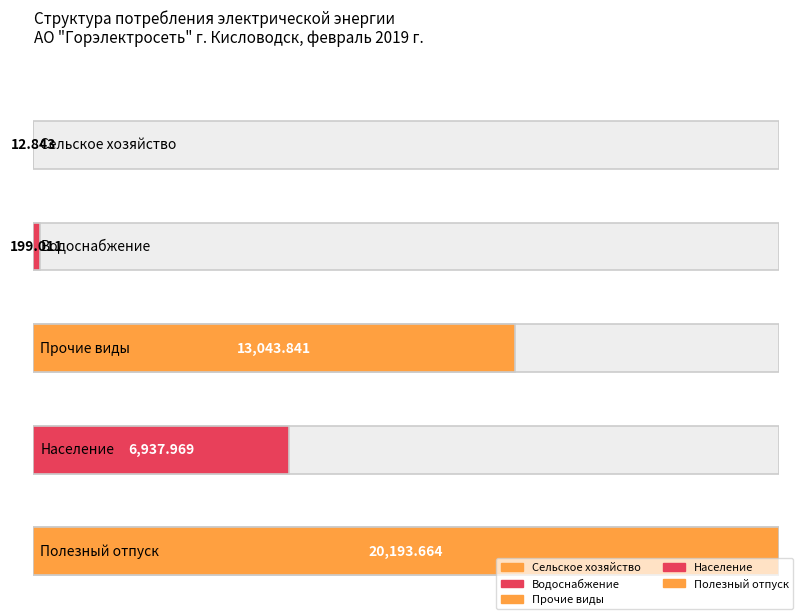

Which has a higher value, Прочие виды or Водоснабжение?

Прочие виды